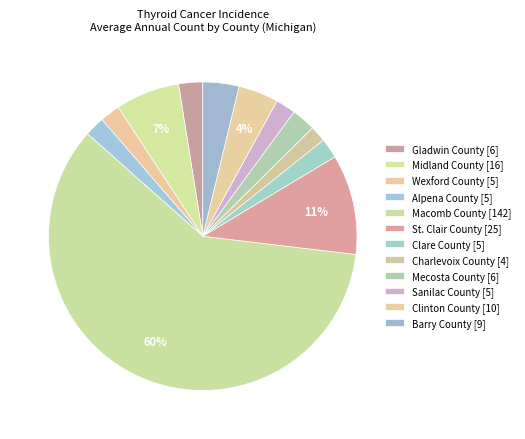

How many segments does this pie chart have?

12